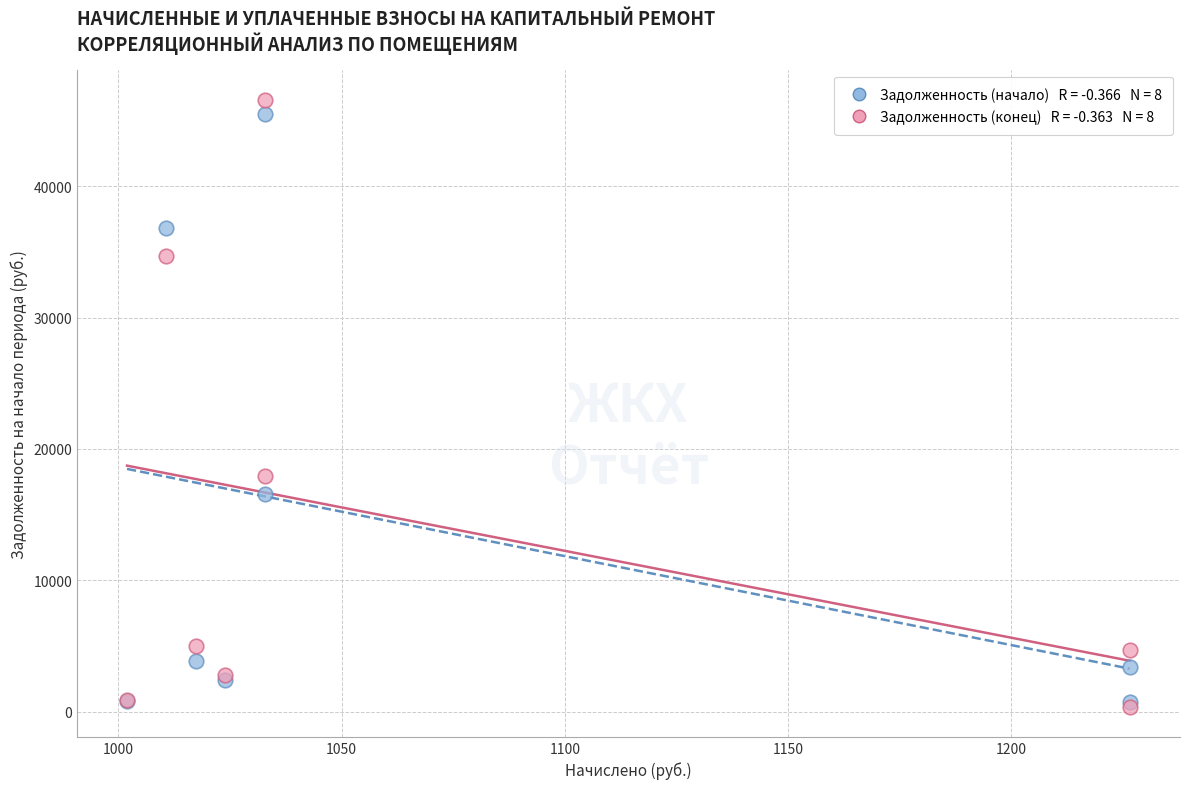

Across all series, what Y value is closest to 23478?

17963.9